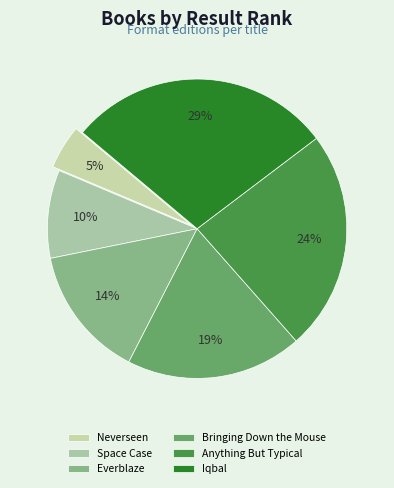

What percentage is the Anything But Typical slice, to the nearest percent?

24%